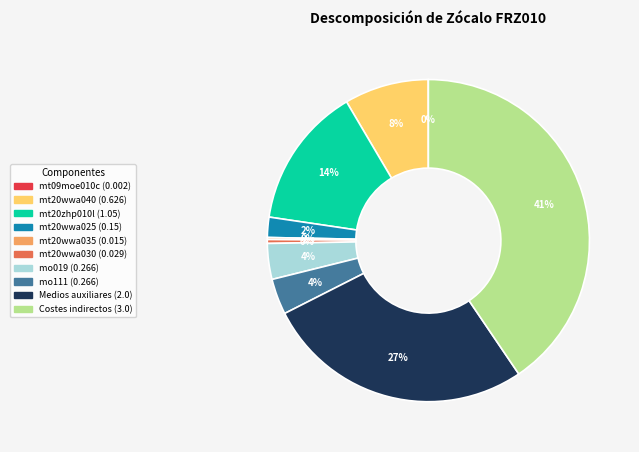

To the nearest percent, what is the combined percentage of mt20zhp010l and mo111?

18%